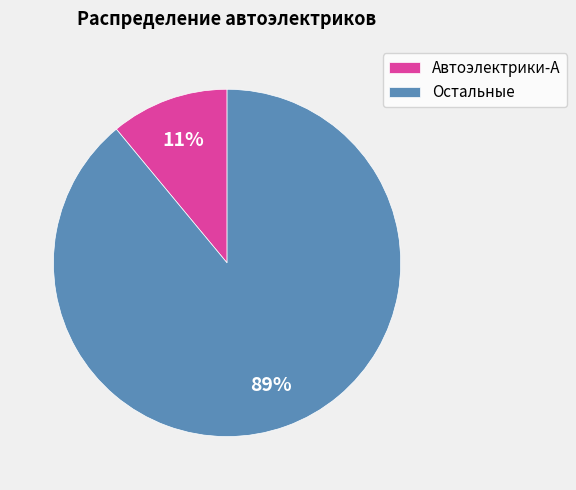

The Остальные slice represents 89% of the pie. True or false?

True